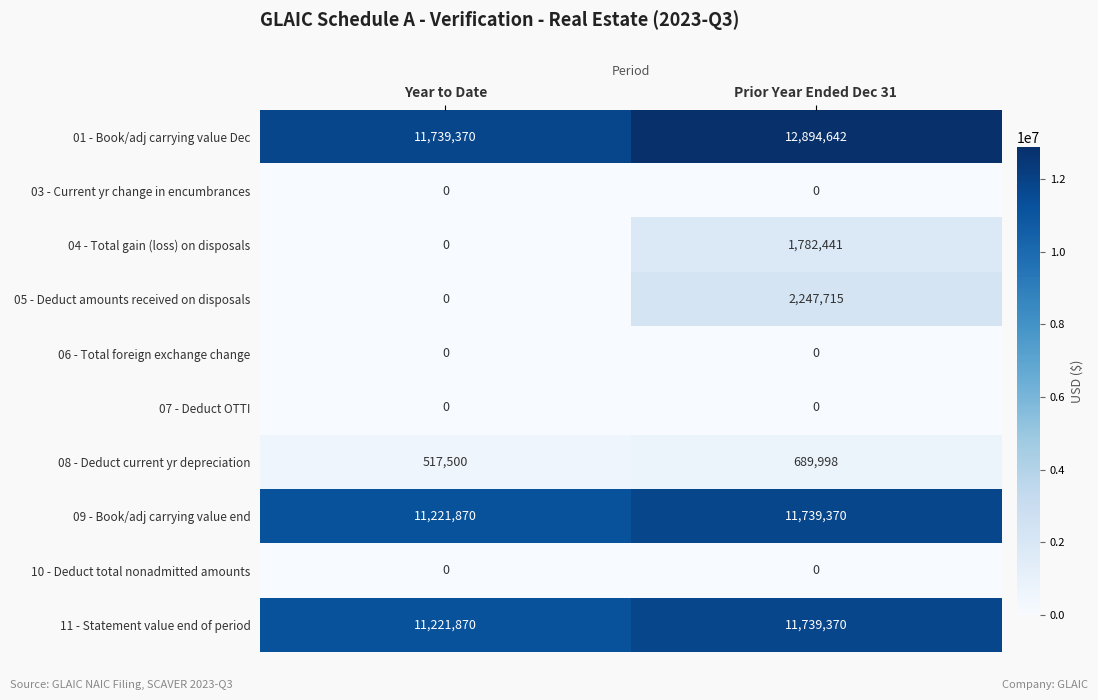

Reading right to left, what are all the values shown in this chart?

01 - Book/adj carrying value Dec: Prior Year Ended Dec 31=12894642	Year to Date=11739370
03 - Current yr change in encumbrances: Prior Year Ended Dec 31=0	Year to Date=0
04 - Total gain (loss) on disposals: Prior Year Ended Dec 31=1782441	Year to Date=0
05 - Deduct amounts received on disposals: Prior Year Ended Dec 31=2247715	Year to Date=0
06 - Total foreign exchange change: Prior Year Ended Dec 31=0	Year to Date=0
07 - Deduct OTTI: Prior Year Ended Dec 31=0	Year to Date=0
08 - Deduct current yr depreciation: Prior Year Ended Dec 31=689998	Year to Date=517500
09 - Book/adj carrying value end: Prior Year Ended Dec 31=11739370	Year to Date=11221870
10 - Deduct total nonadmitted amounts: Prior Year Ended Dec 31=0	Year to Date=0
11 - Statement value end of period: Prior Year Ended Dec 31=11739370	Year to Date=11221870